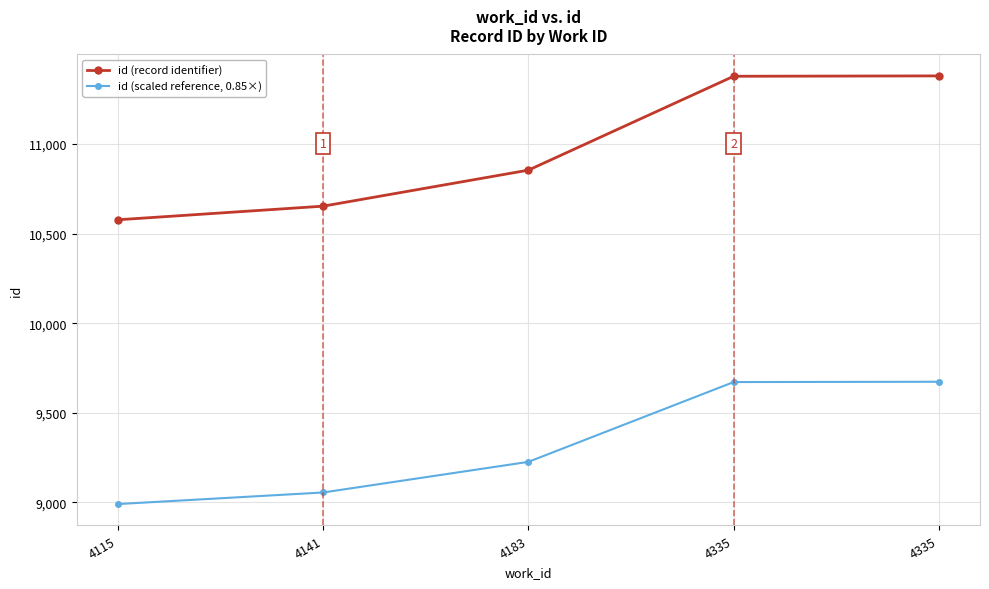

What is the maximum value shown in the chart?

11380.0